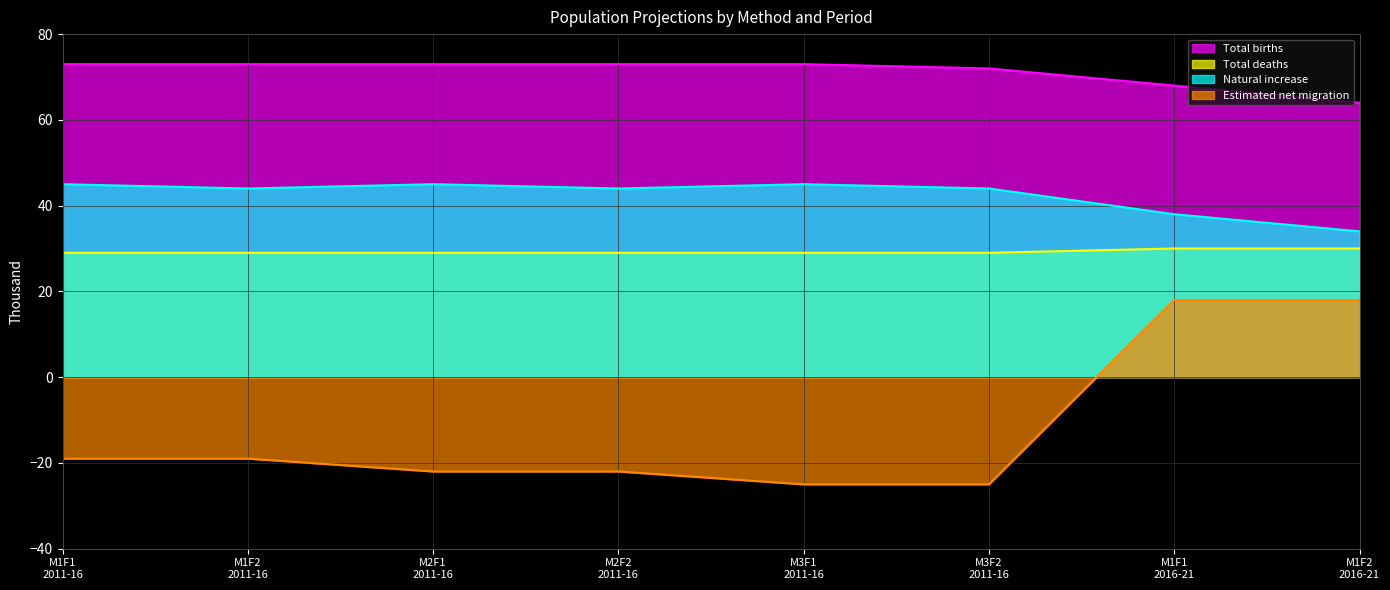

What is the difference between the Natural increase values at M2F1
2011-16 and M1F1
2016-21?

7